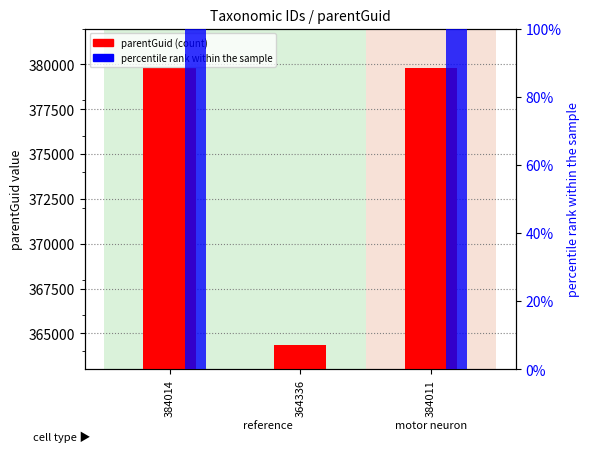

What is the sum of all parentGuid values?

1123983